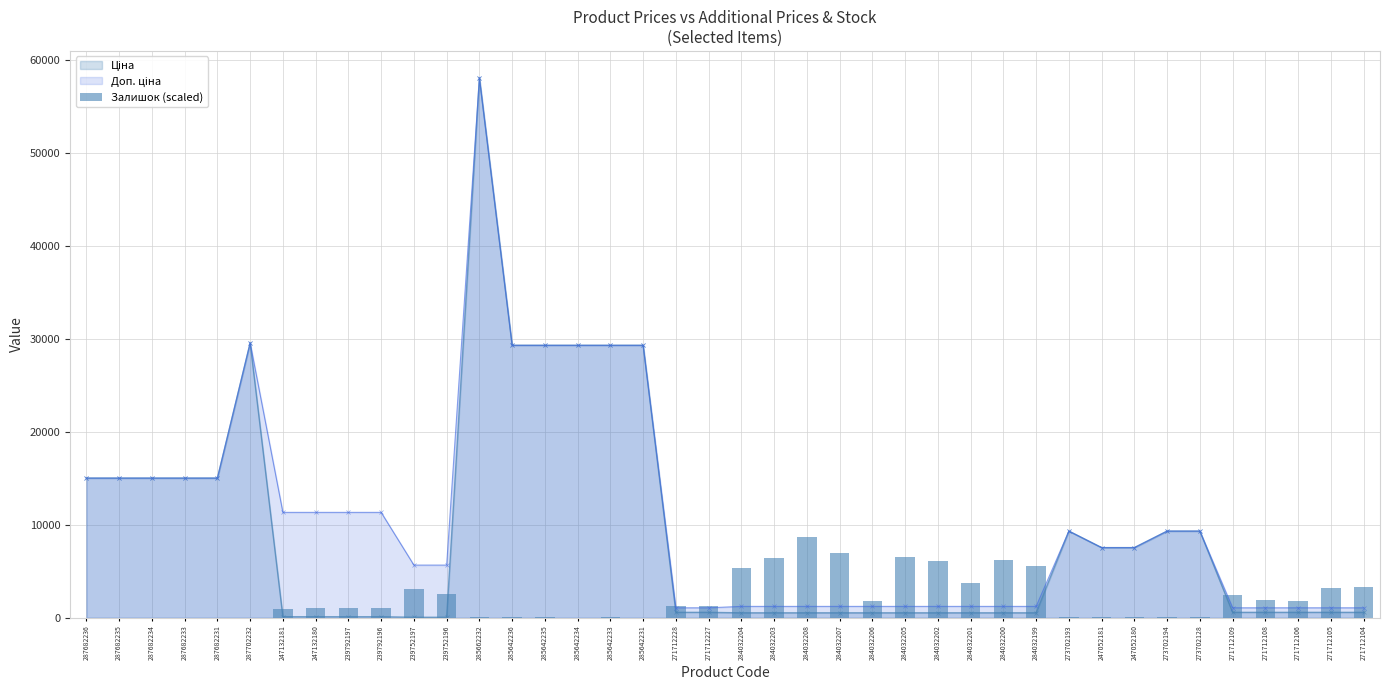

Reading right to left, list all the values displayed in this chart.

3325.1	3196.7	1835.1	1923.1	2466.3	113.8	66.1	77.1	69.7	62.4	5604.3	6209.9	3776.6	6066.7	6514.5	1809.4	7002.6	8701.9	6386.0	5340.0	1317.6	1222.2	18.4	51.4	29.4	44.0	44.0	47.7	2561.8	3053.6	1064.3	1060.7	1064.3	954.2	0.0	0.0	0.0	0.0	0.0	0.0